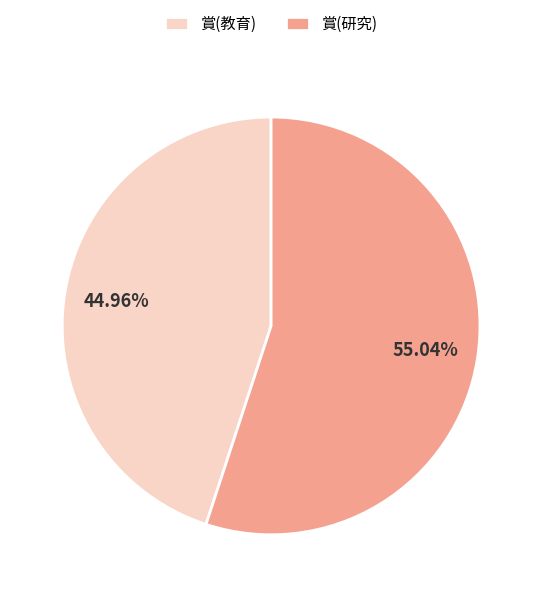

What is the total percentage of 賞(研究) and 賞(教育)?

100.0%